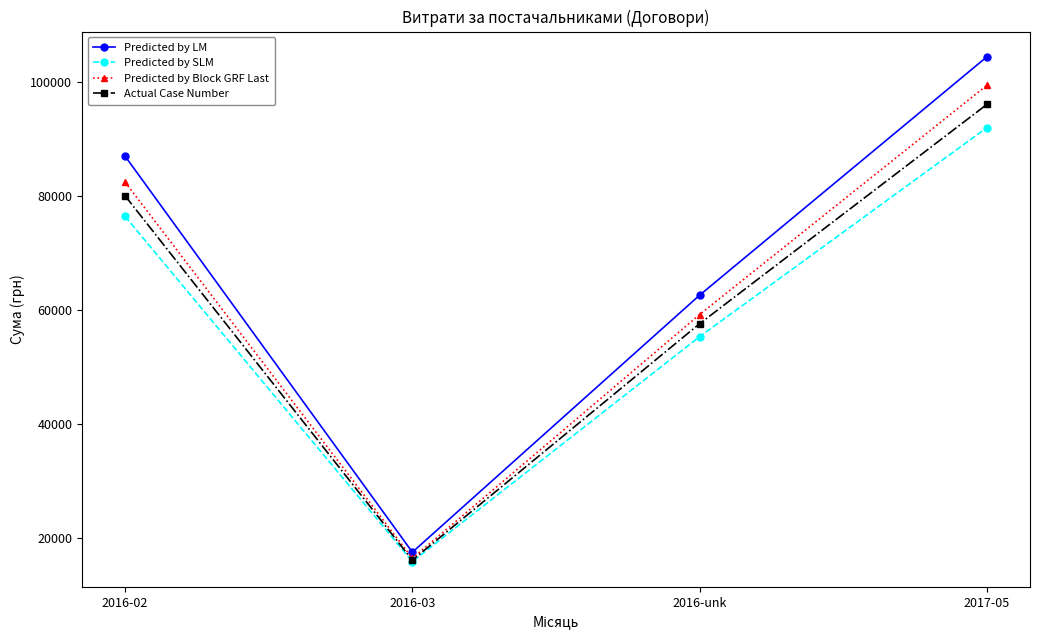

How many data points in Actual Case Number are less than 79994?

2